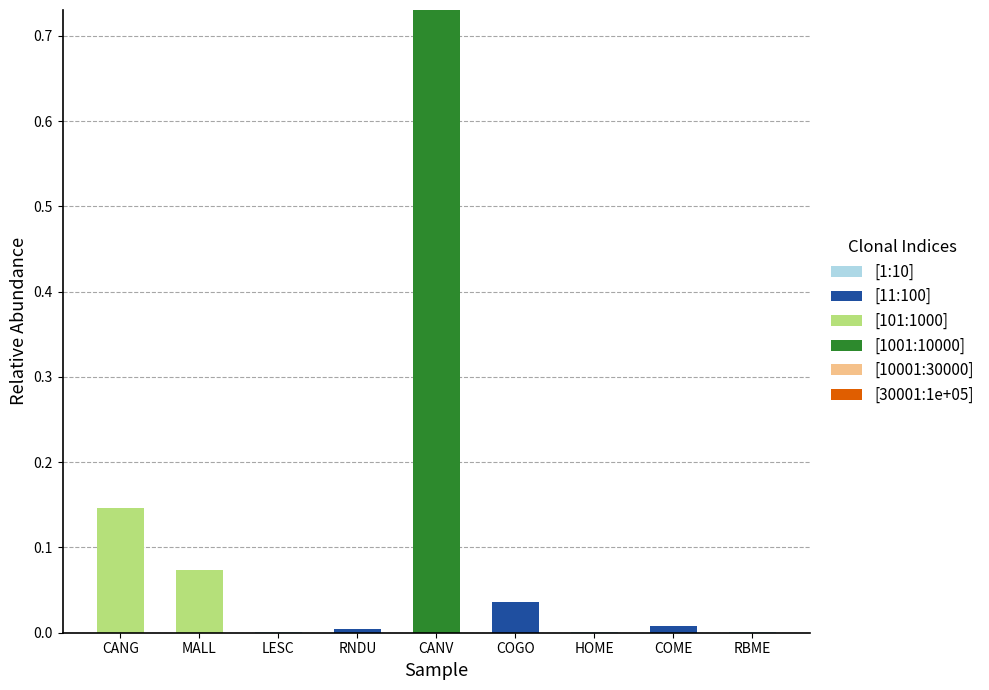

Are the bars grouped side by side (vs. stacked)?

No